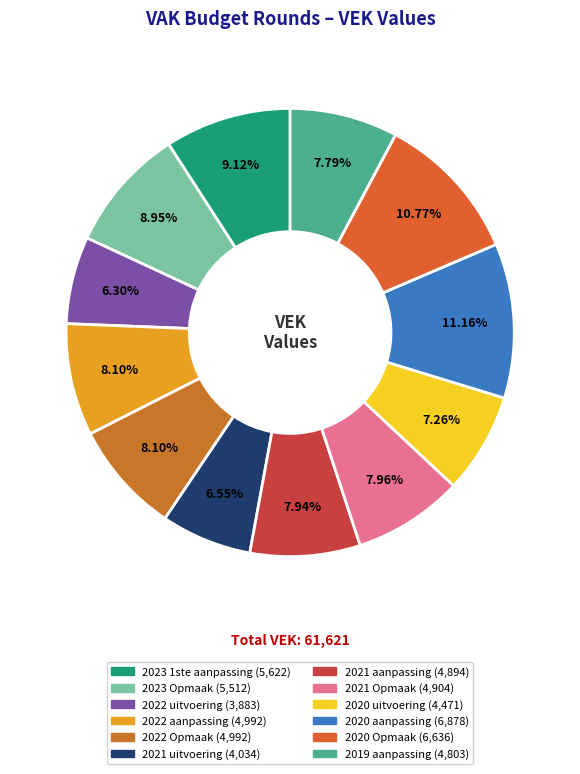

To the nearest percent, what portion does 2021 aanpassing represent?

8%